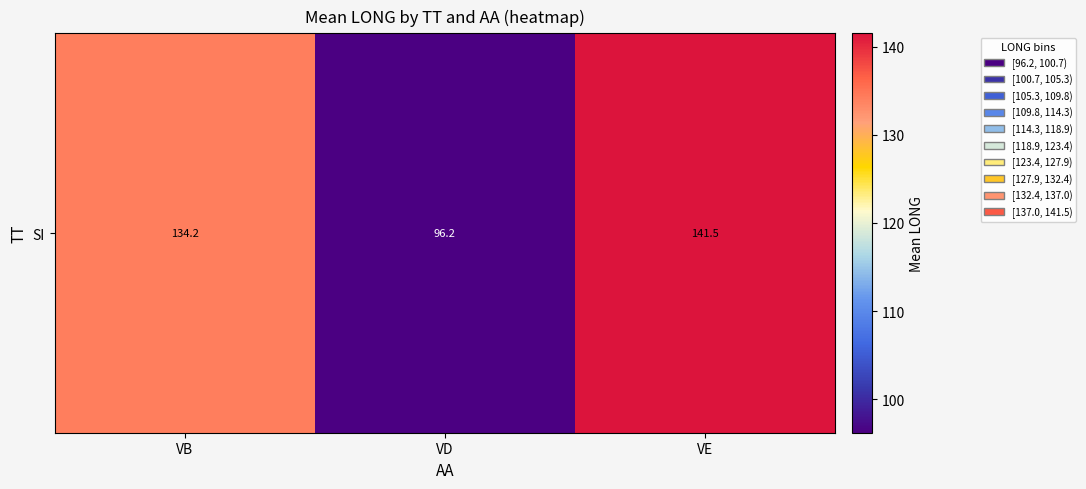

What is the change in value from VB to VE?

+7.3